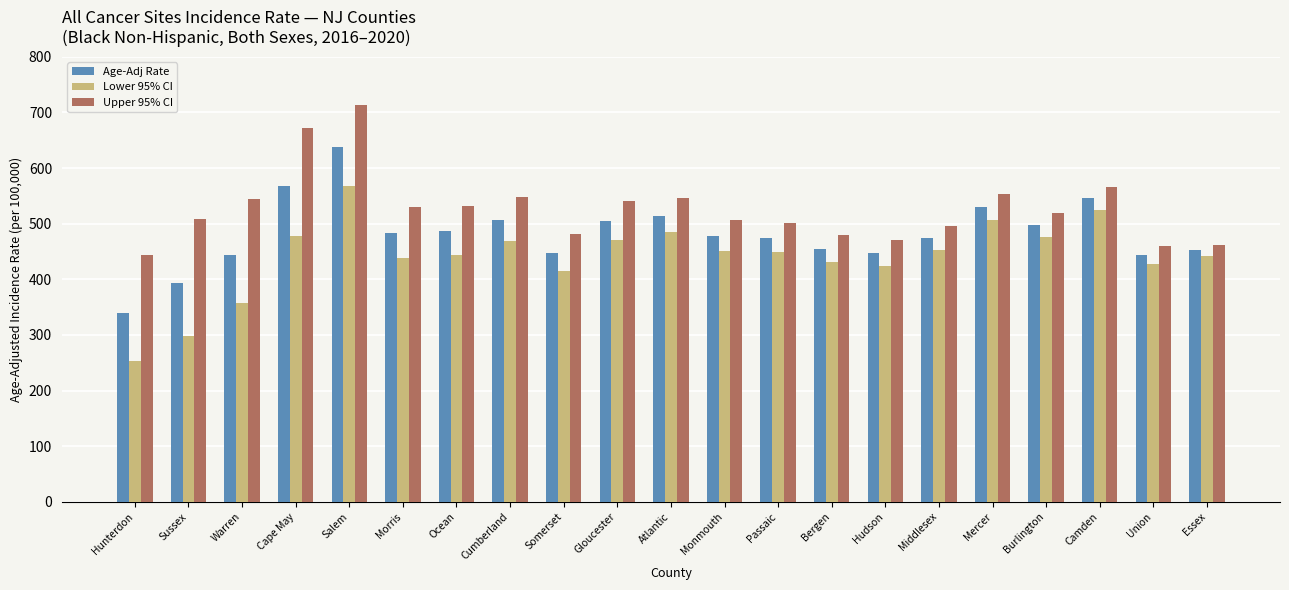

What position from the right is Bergen?

8